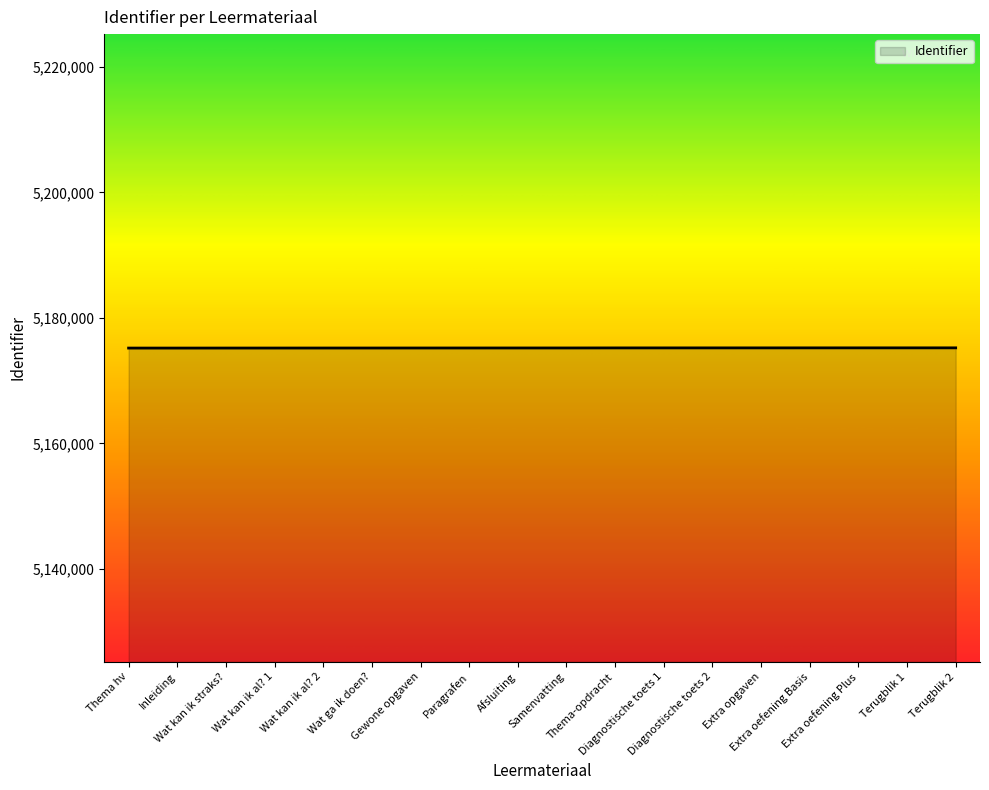

What is the minimum value shown in the chart?

5175185